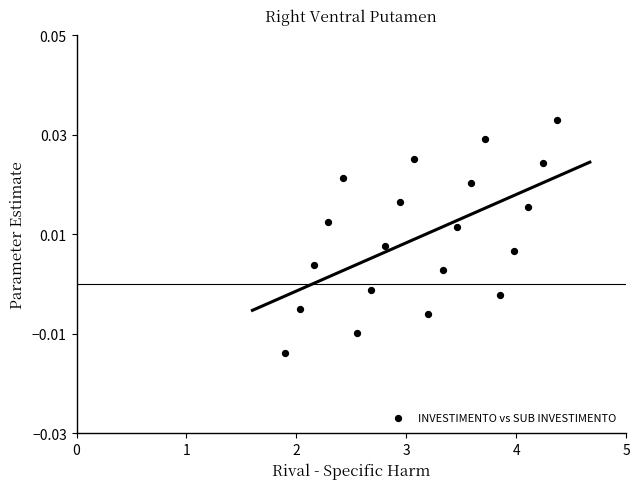

What is the range of X values (max minus min)?

2.5